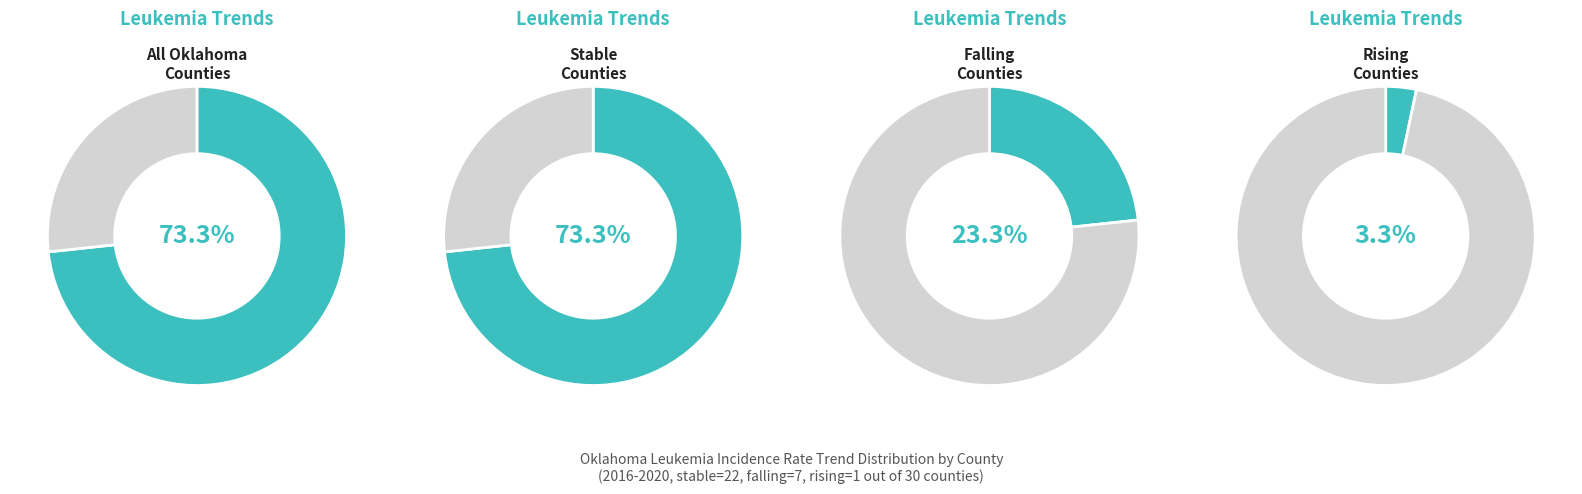

Is there any slice that represents more than half of the pie?

Yes